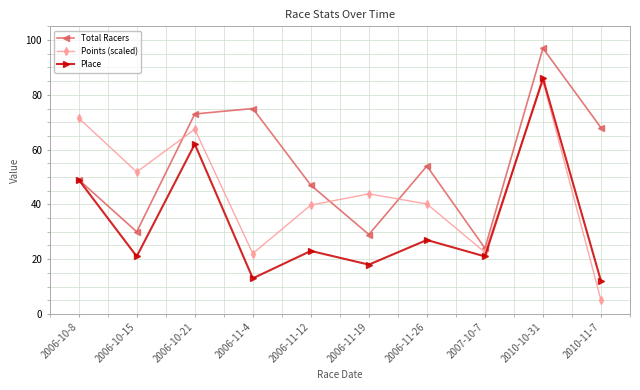

True or false: Place has a value of 32.6 at 2010-10-31.

False